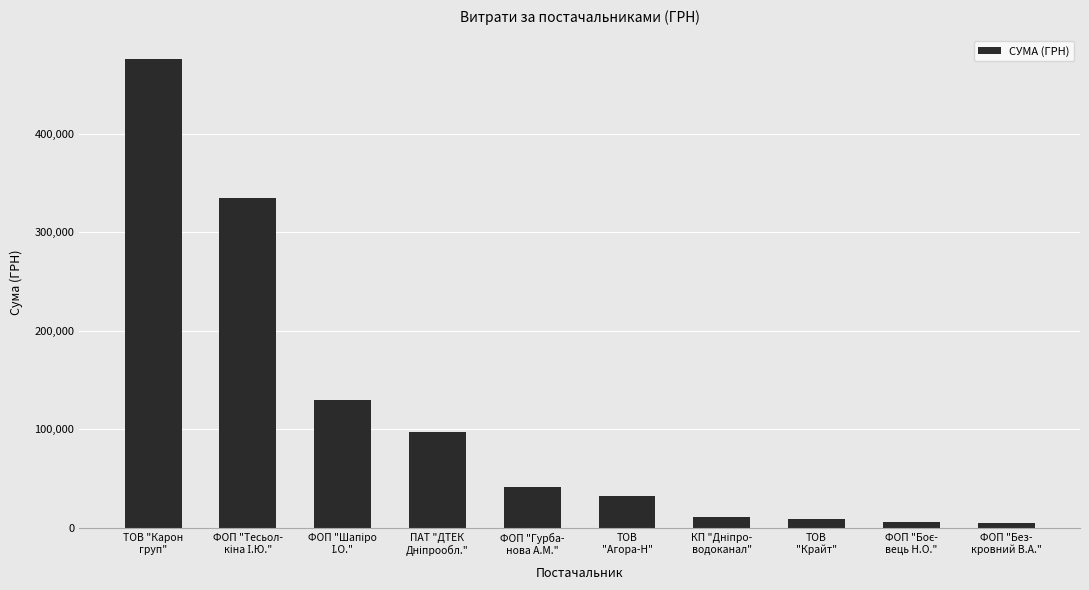

What is the value of the 7th bar from the left?

11357.1